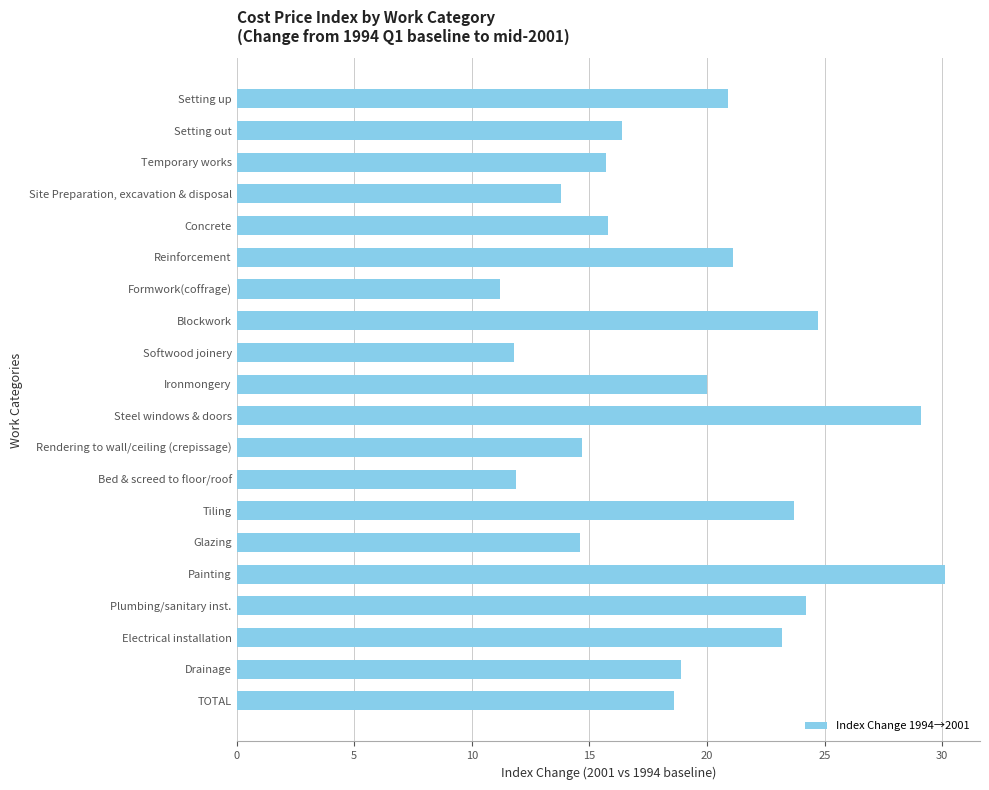

What is the difference between the values at Steel windows & doors and Concrete?

13.3